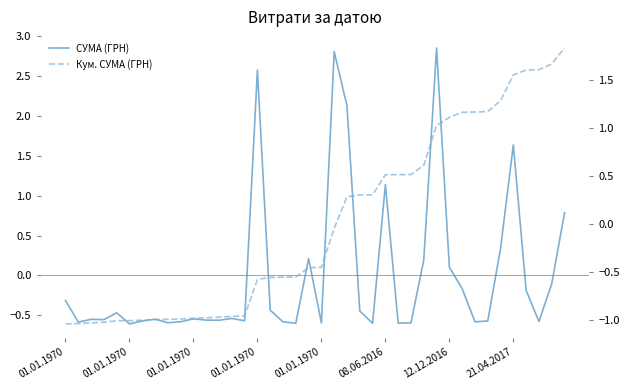

Which series has the largest range (max minus min)?

СУМА (ГРН)